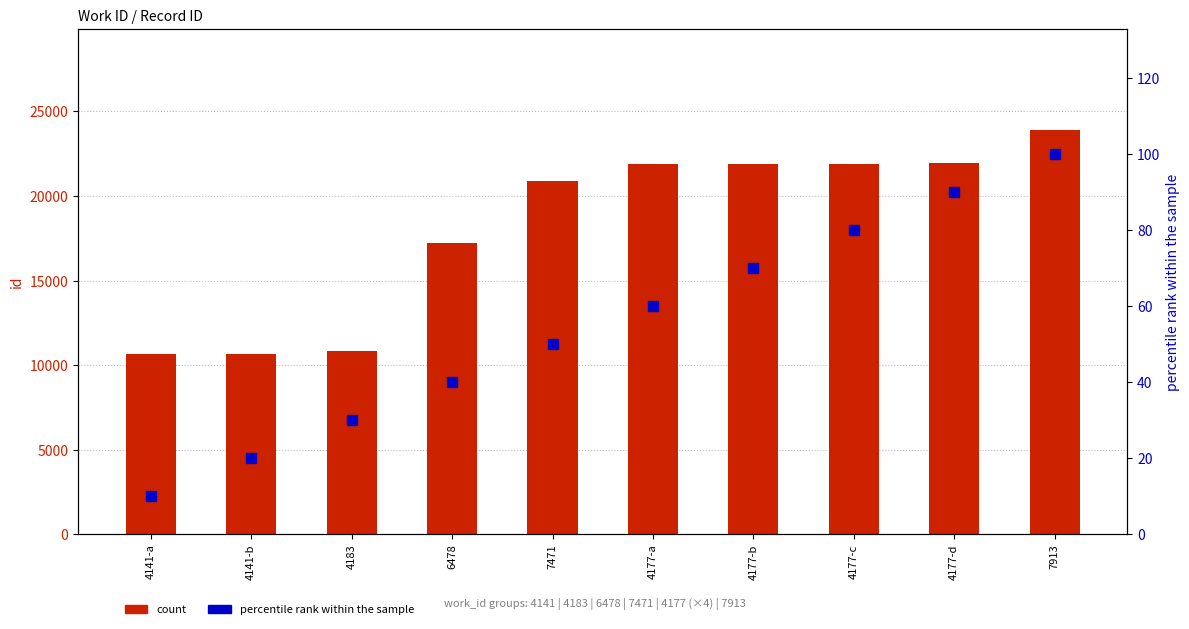

What is the difference between the maximum and second lowest values in the count series?

13236